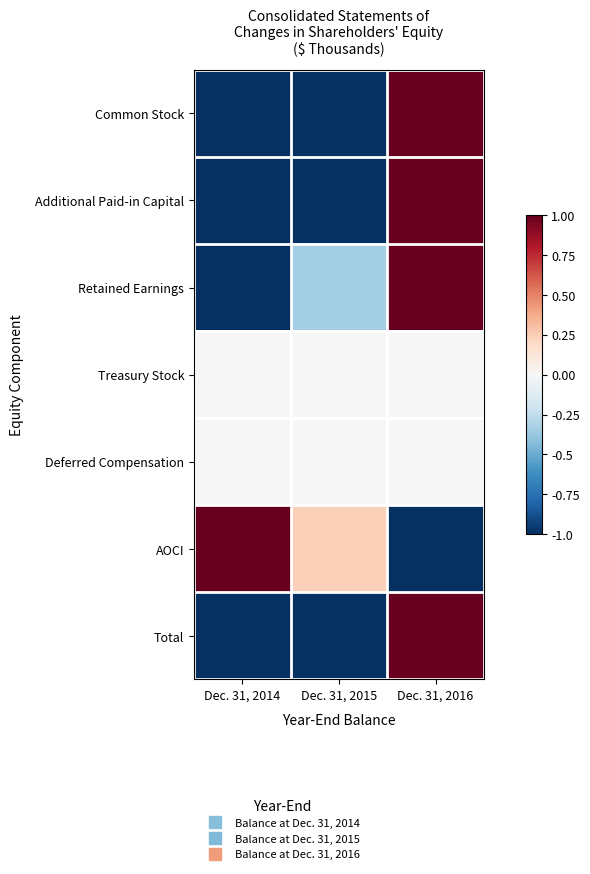

Reading left to right, what are all the values shown in this chart?

Common Stock: Dec. 31, 2014=-1.0	Dec. 31, 2015=-1.0	Dec. 31, 2016=1.0
Additional Paid-in Capital: Dec. 31, 2014=-1.0	Dec. 31, 2015=-1.0	Dec. 31, 2016=1.0
Retained Earnings: Dec. 31, 2014=-1.0	Dec. 31, 2015=-0.3	Dec. 31, 2016=1.0
Treasury Stock: Dec. 31, 2014=0.0	Dec. 31, 2015=0.0	Dec. 31, 2016=0.0
Deferred Compensation: Dec. 31, 2014=0.0	Dec. 31, 2015=0.0	Dec. 31, 2016=0.0
AOCI: Dec. 31, 2014=1.0	Dec. 31, 2015=0.2	Dec. 31, 2016=-1.0
Total: Dec. 31, 2014=-1.0	Dec. 31, 2015=-1.0	Dec. 31, 2016=1.0